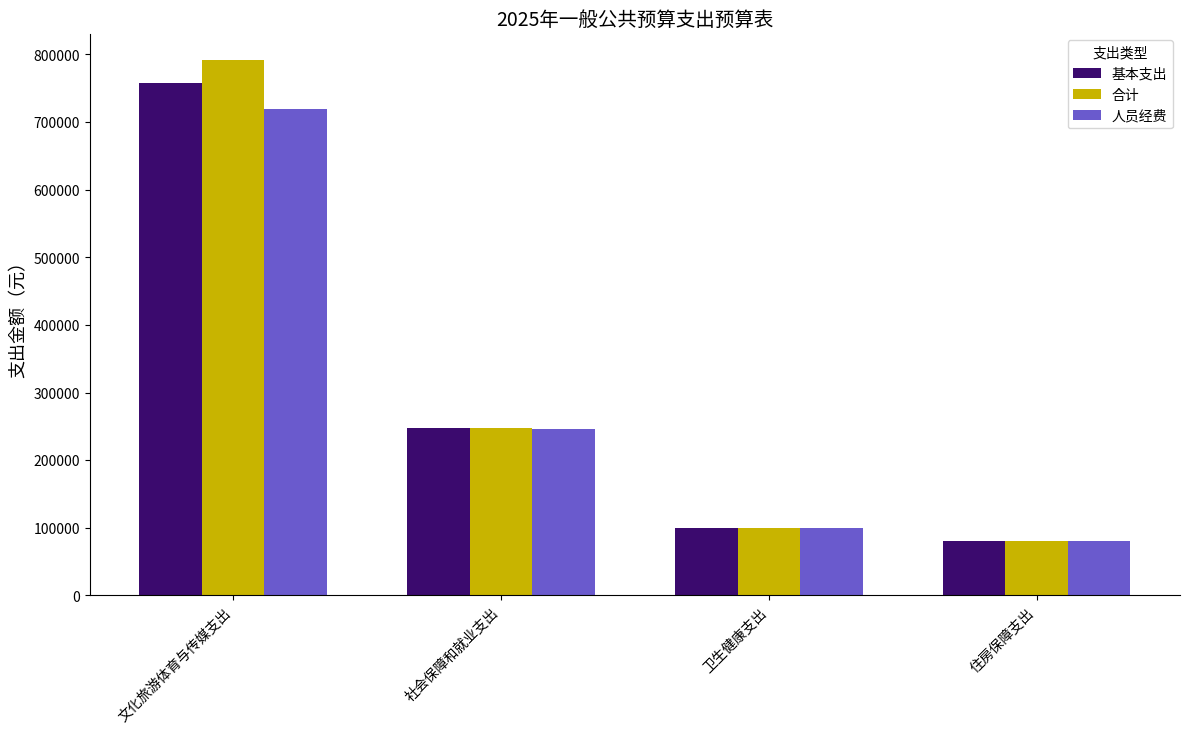

Where does the 人员经费 series first go above 245952?

文化旅游体育与传媒支出